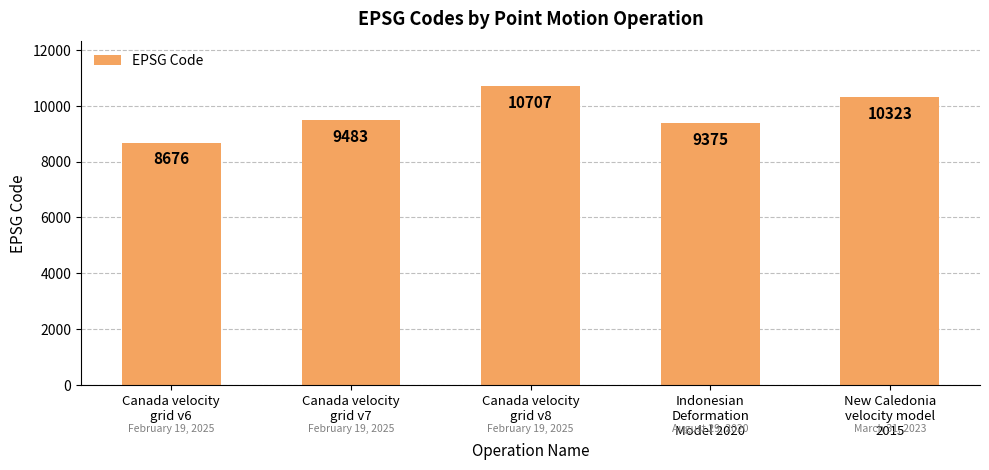

What is the value of the 5th bar from the left?

10323